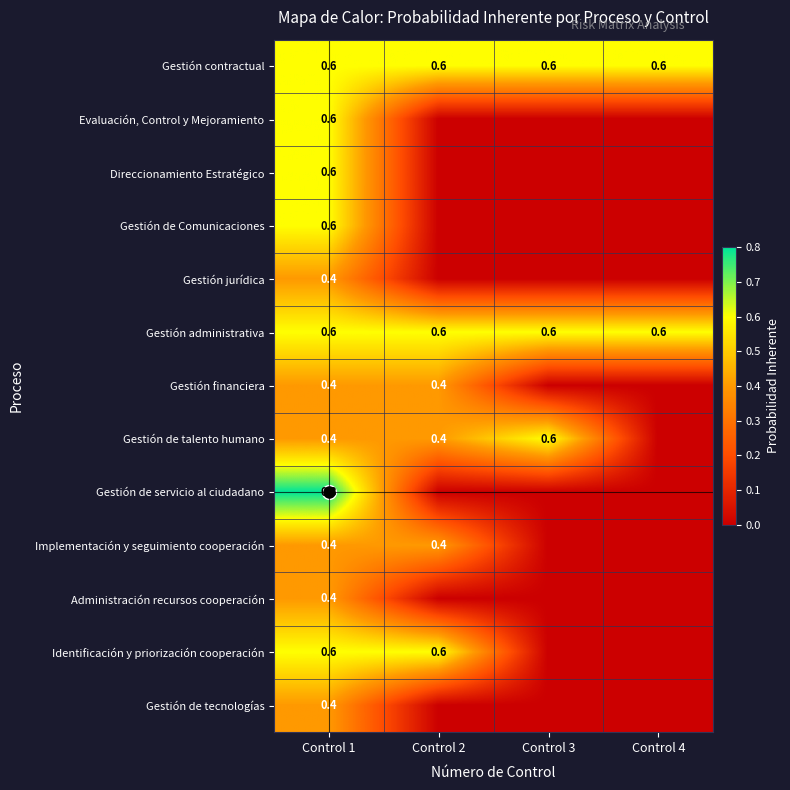

Between Control 1 and Control 3, which series saw the biggest shift?

Gestión de servicio al ciudadano